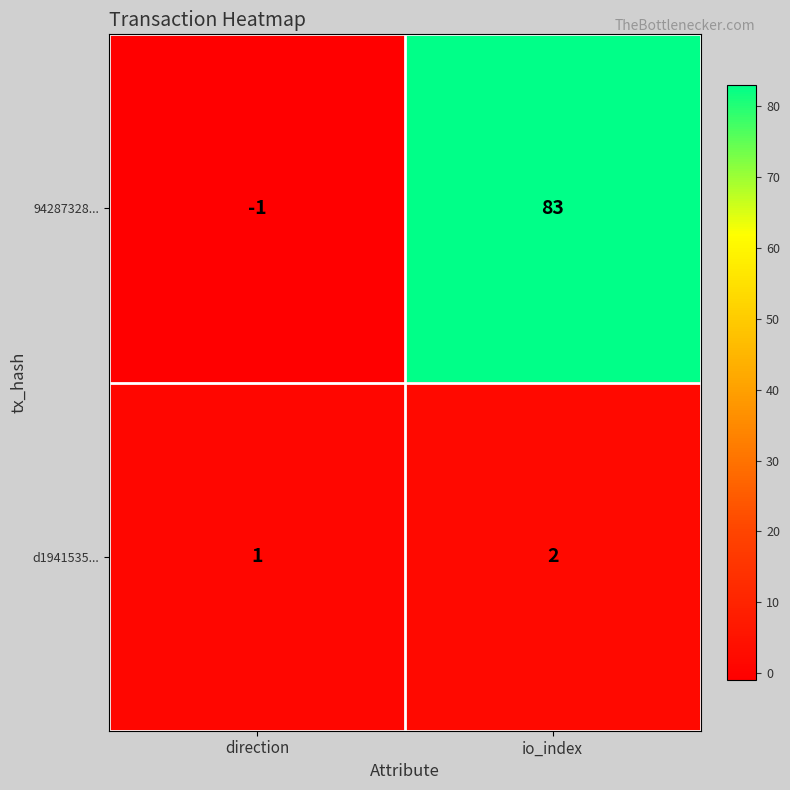

Reading left to right, list all the values displayed in this chart.

94287328...: -1	83
d1941535...: 1	2